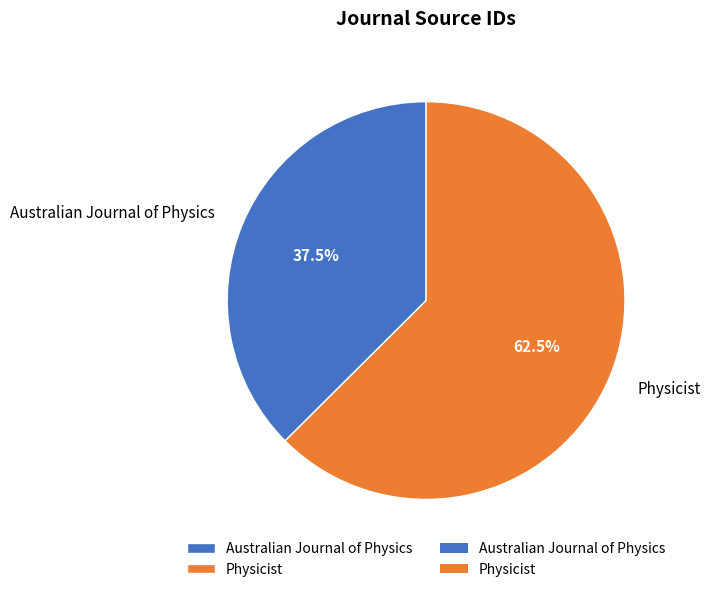

To the nearest percent, what is the average slice percentage?

50%